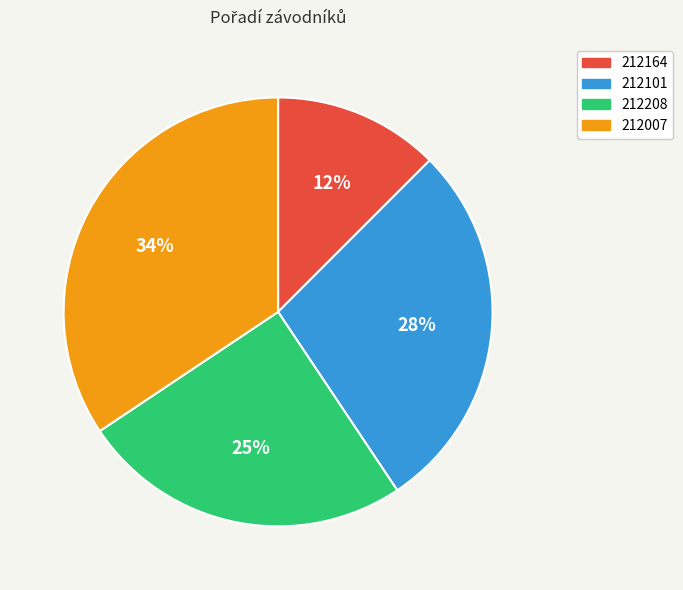

Do 212007 and 212208 together represent more than half of the pie?

Yes